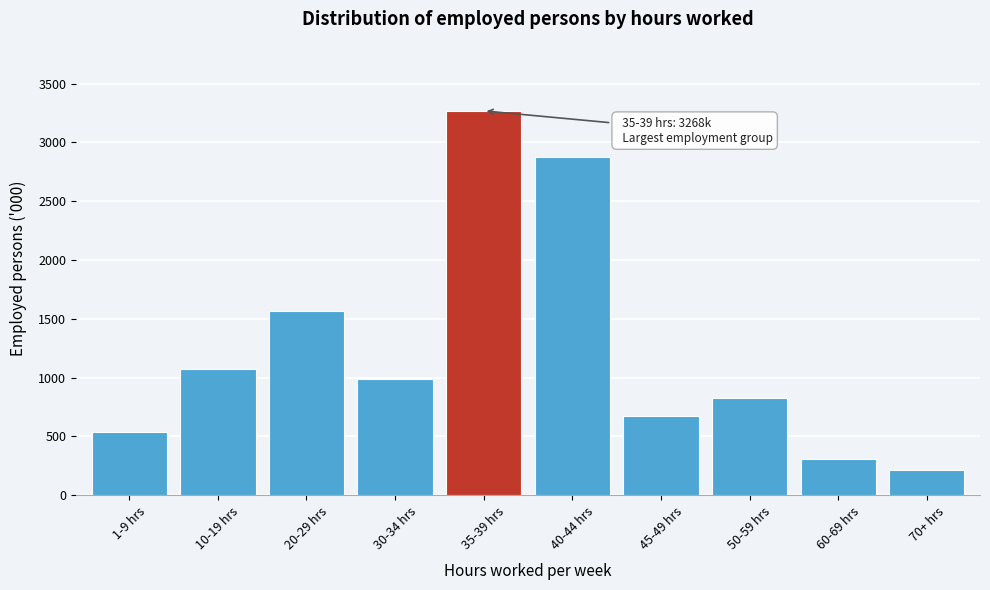

Reading right to left, list all the values displayed in this chart.

216.5	306.1	823.3	677.3	2875.4	3268.2	988.0	1562.2	1074.2	533.8